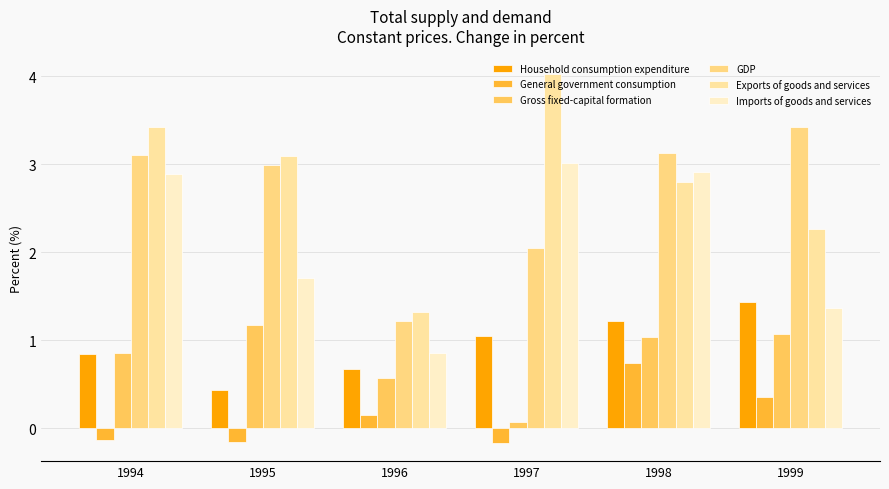

What is the spread (max minus min) of values at 1995?

3.2